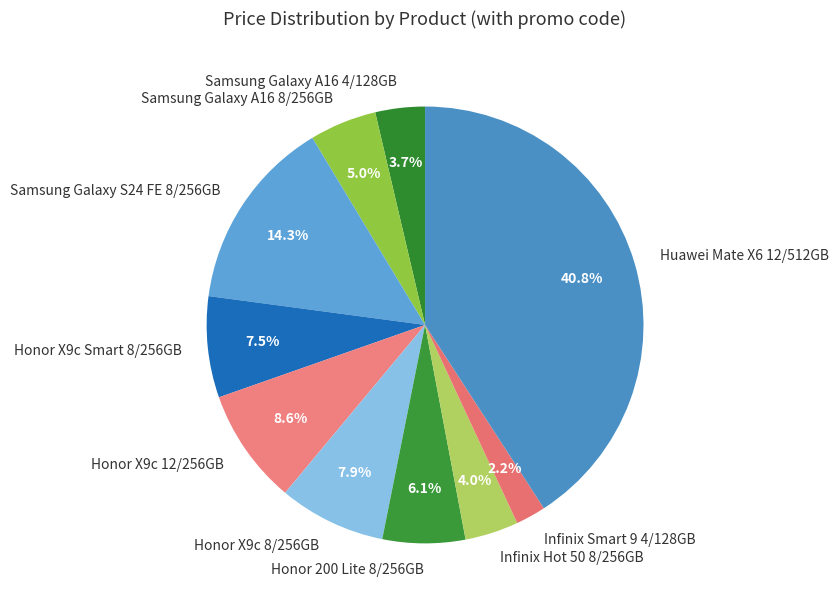

What is the total percentage of Honor 200 Lite 8/256GB and Samsung Galaxy A16 8/256GB?

11.1%